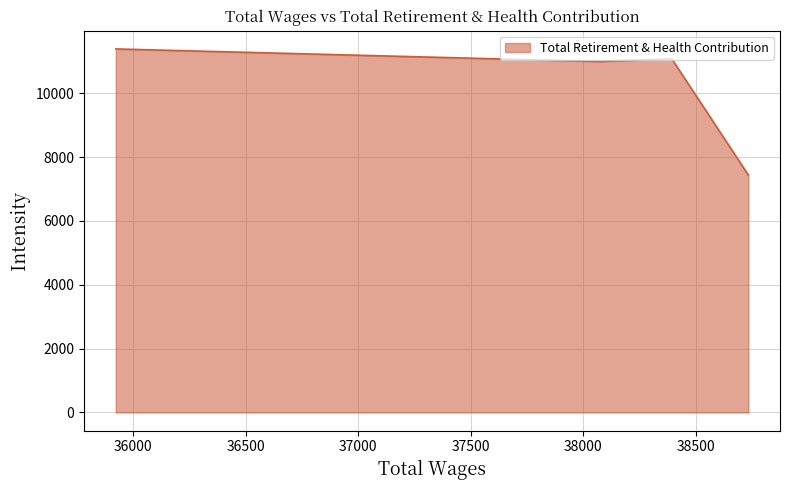

What is the difference between the second highest and minimum values?

3646